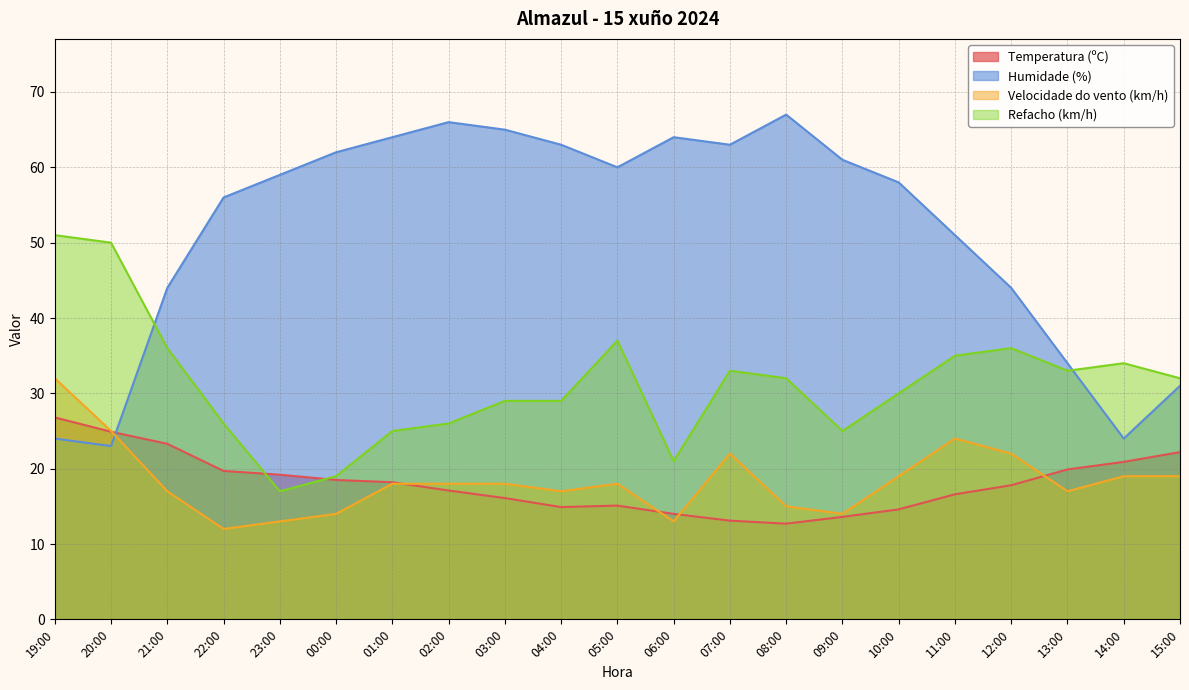

How many data points in Humidade (%) are above 59?

10